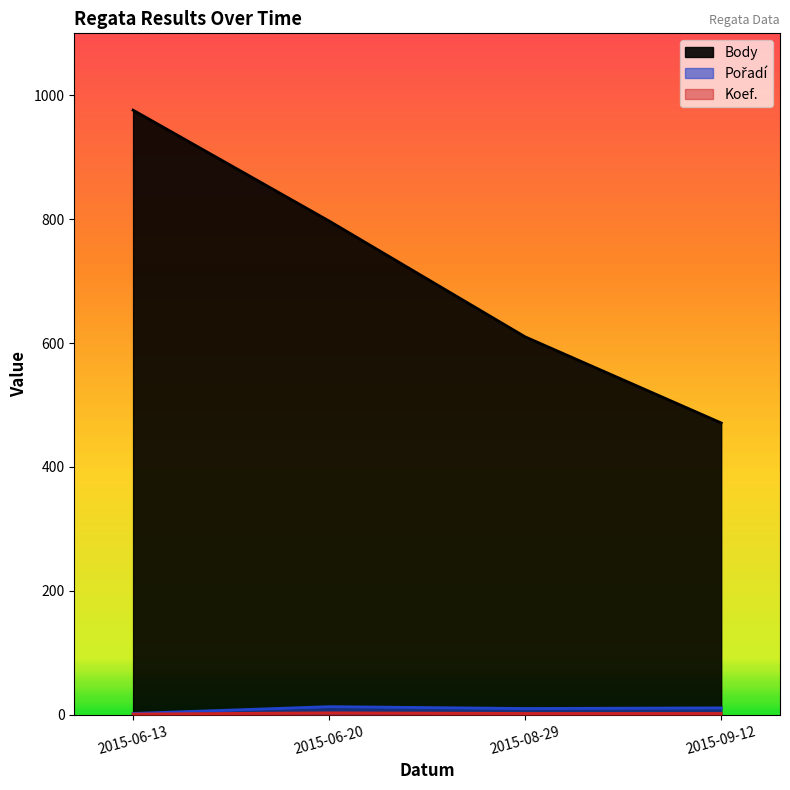

At 2015-09-12, list the series in order from largest to smallest.

Body, Pořadí, Koef.